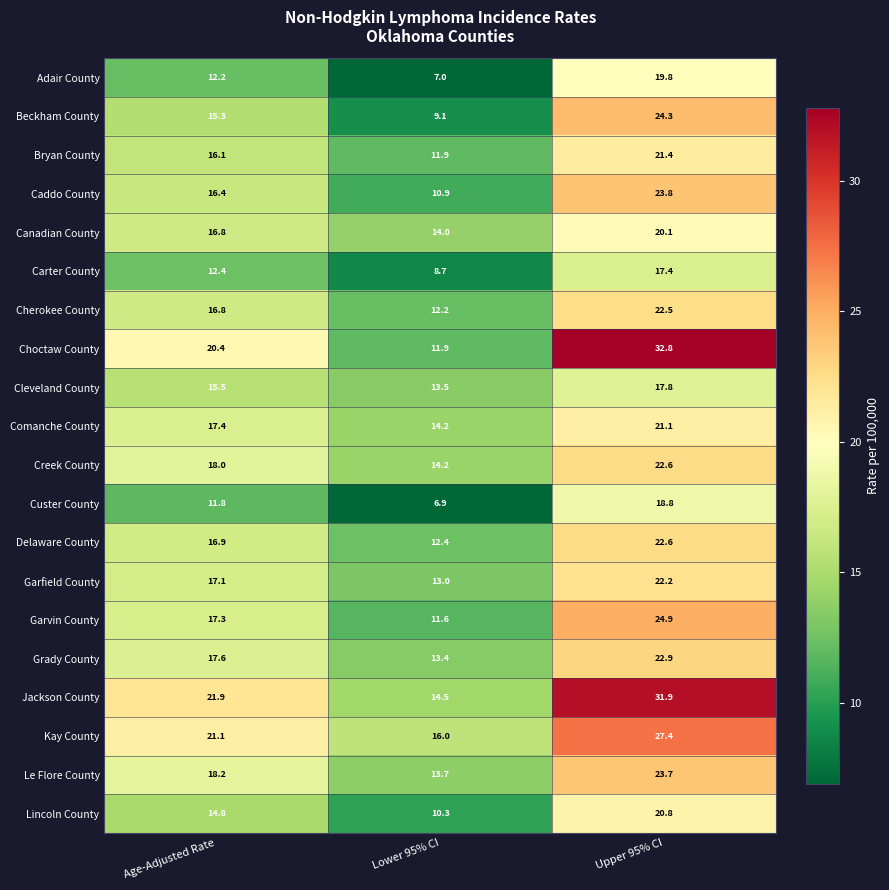

What is the spread (max minus min) of values at Upper 95% CI?

15.4